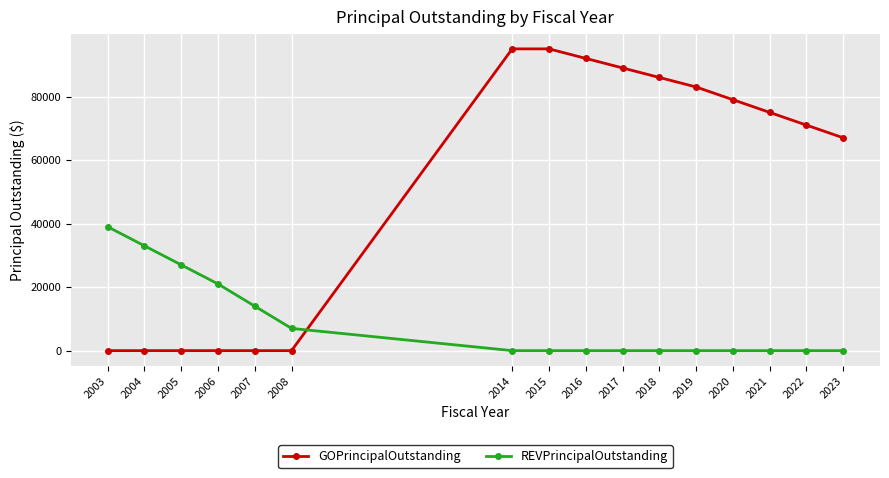

Which series has the largest total across all categories?

GOPrincipalOutstanding